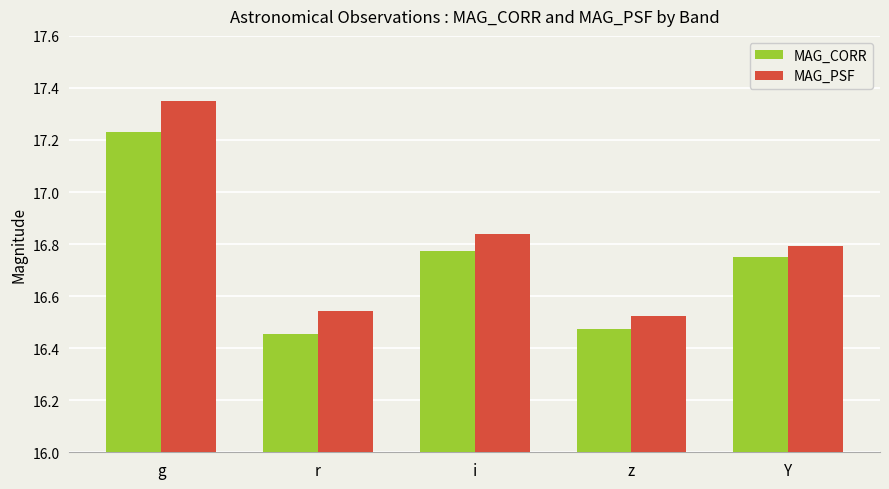

Rank the categories by MAG_PSF value from lowest to highest.

z, r, Y, i, g